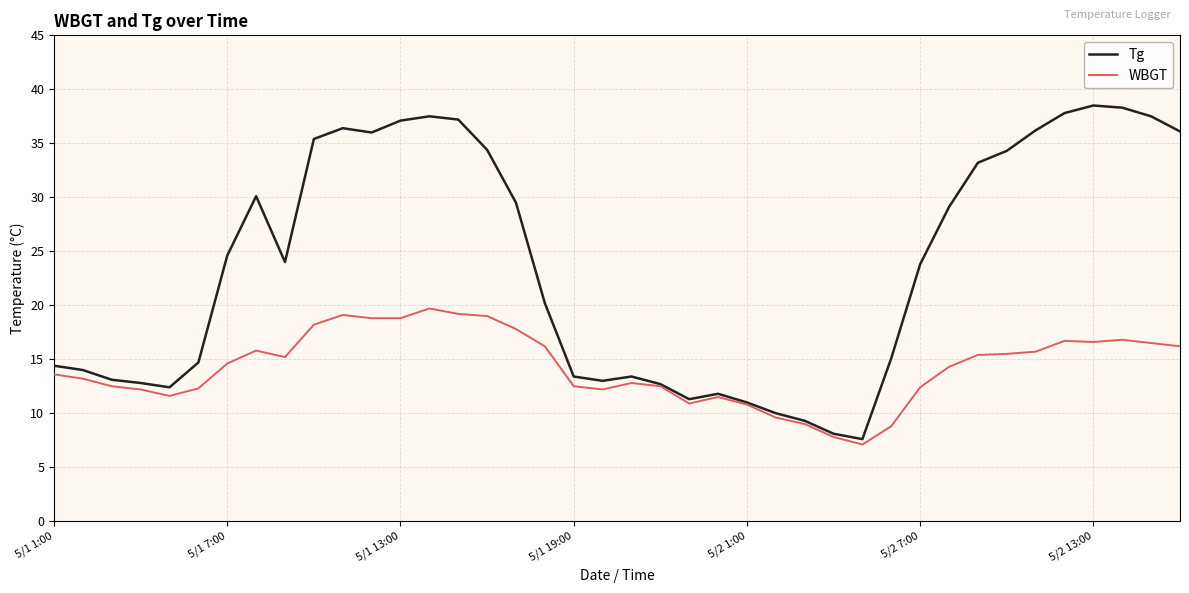

Rank the series by their maximum value, from highest to lowest.

Tg, WBGT